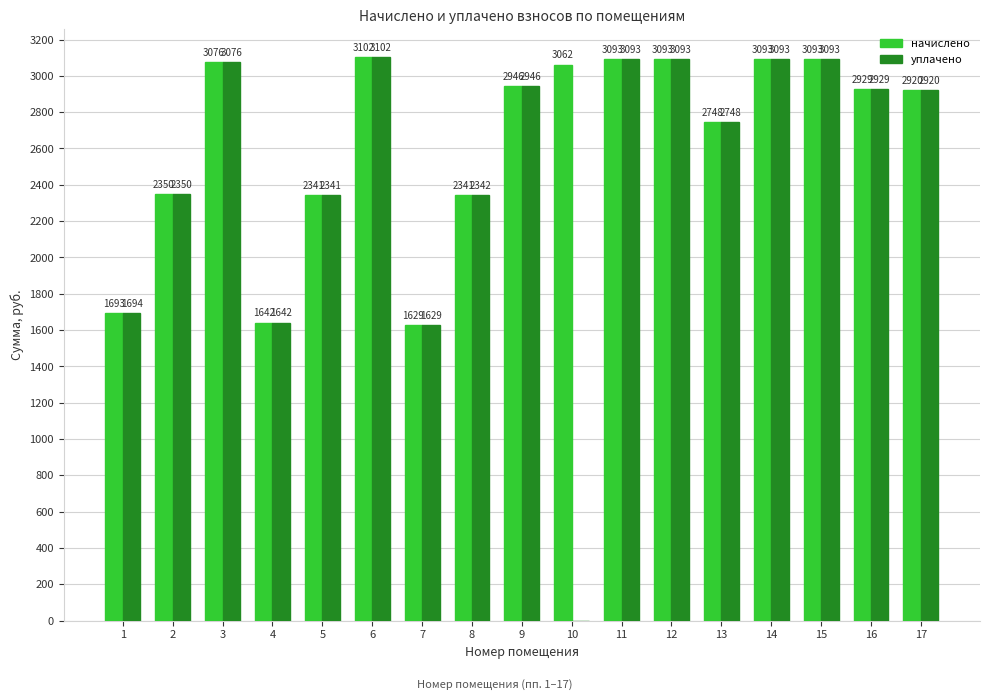

At which label does начислено first exceed 2928?

3